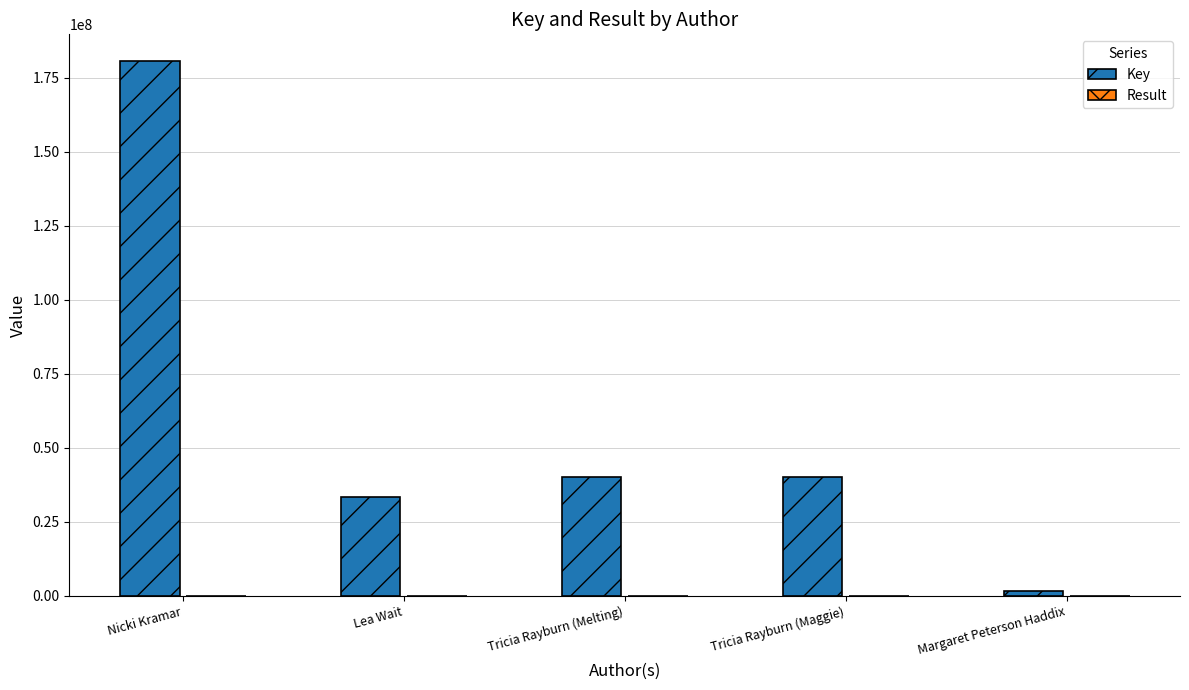

At which category is the sum across all series the highest?

Nicki Kramar